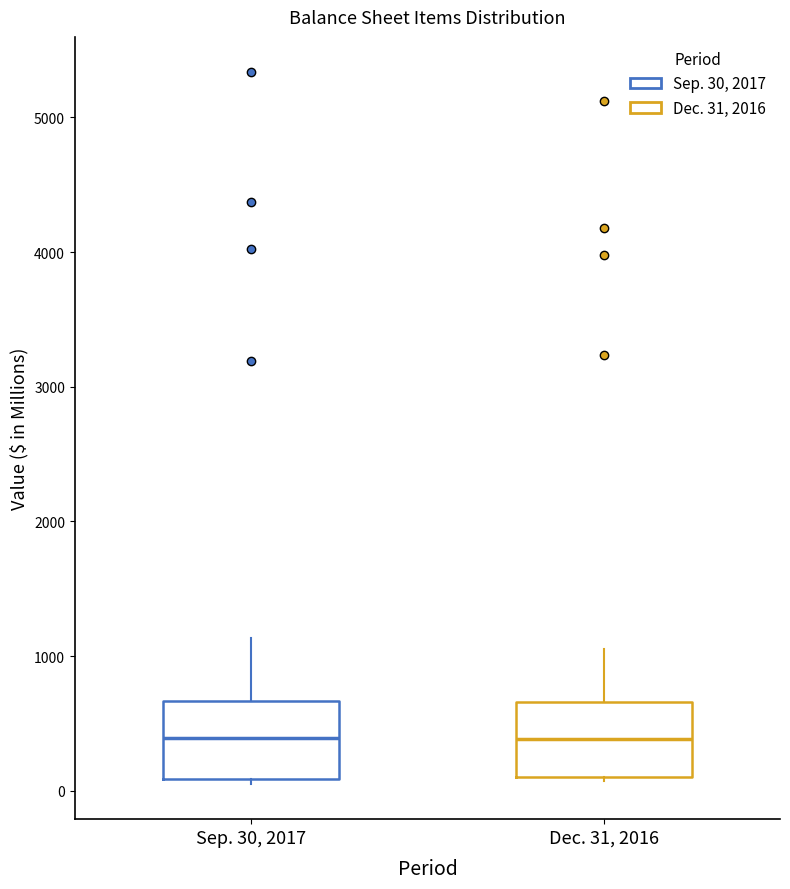

Where is the upper edge of the box for Dec. 31, 2016 on the y-axis? The values are not printed on the chart, so give them approximately, as read against the axis.

700